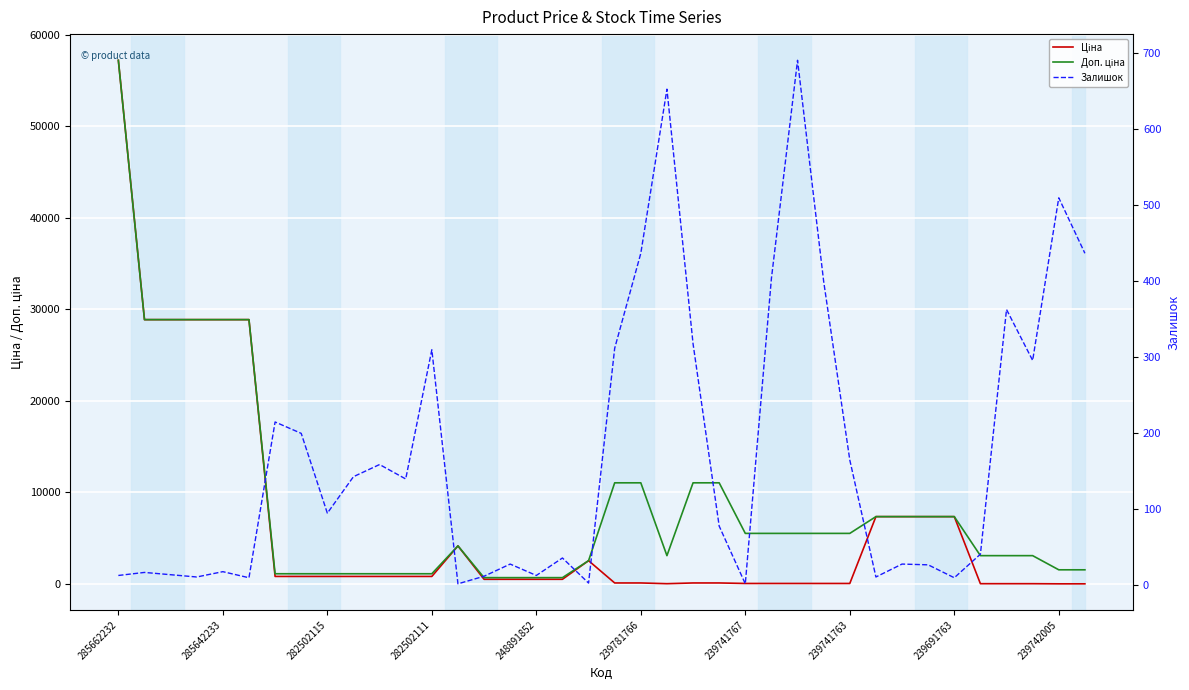

Where is Залишок nearest to the value 346?

34